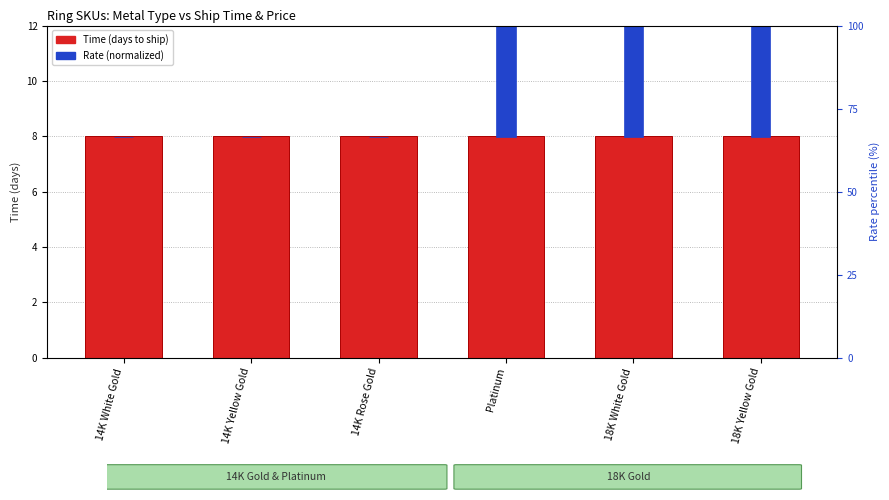

Where does the Rate (normalized) series first go above 6?

Platinum